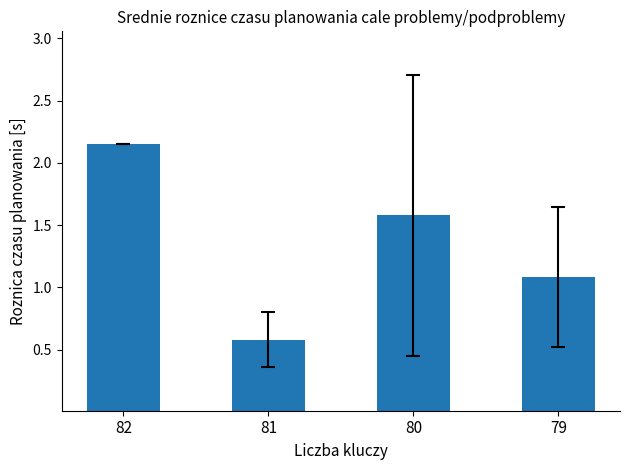

How many distinct data groups are displayed?

1